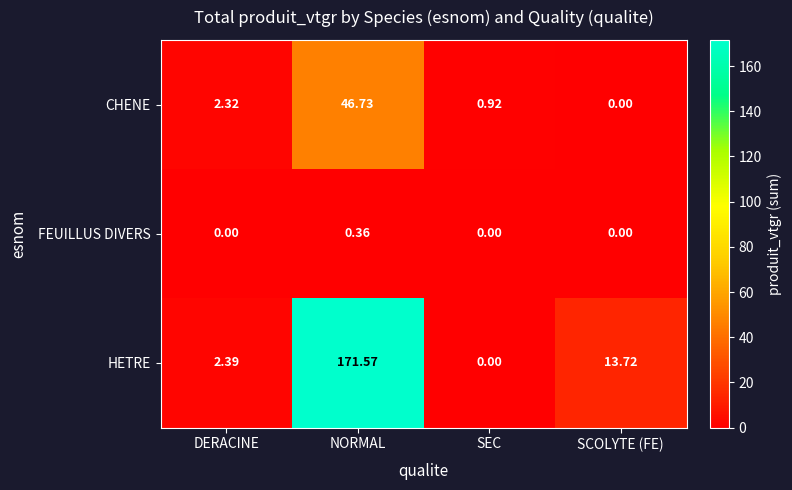

Which series has the largest total across all categories?

HETRE